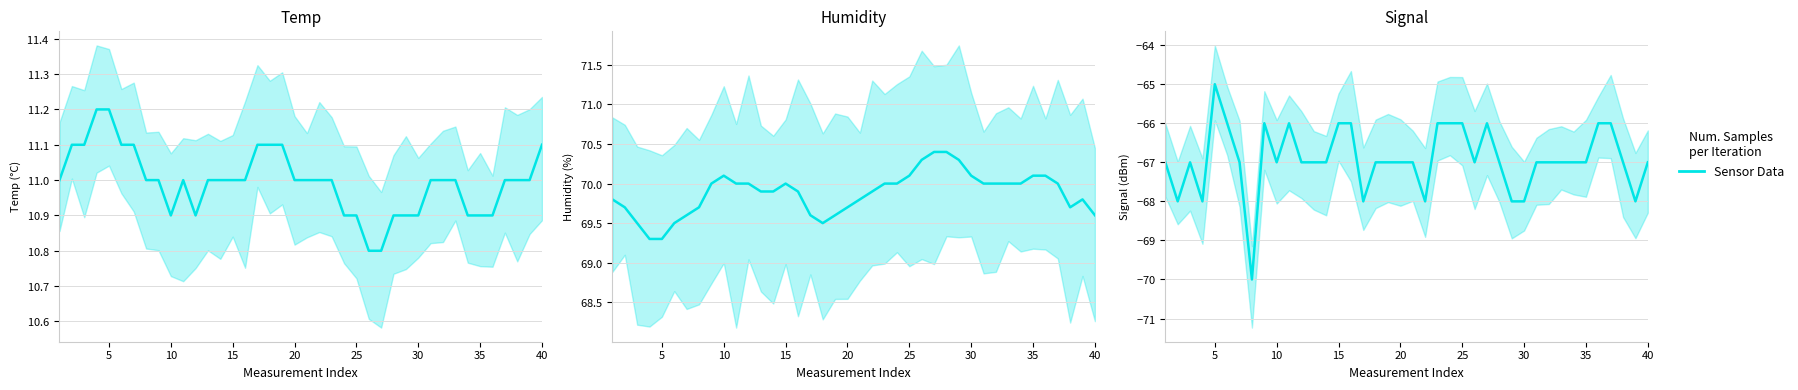

What is the average value?

-67